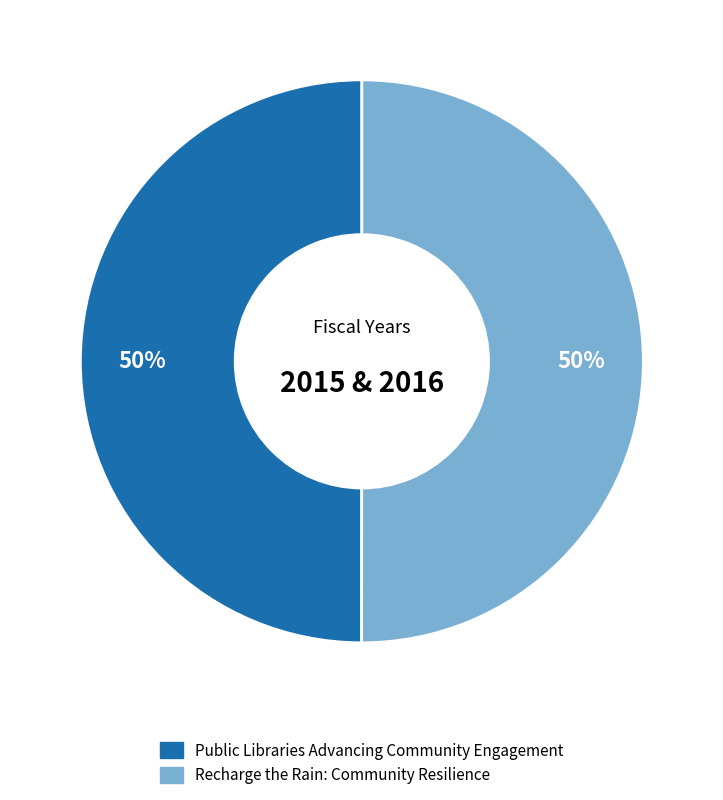

Count the number of slices in the pie.

2